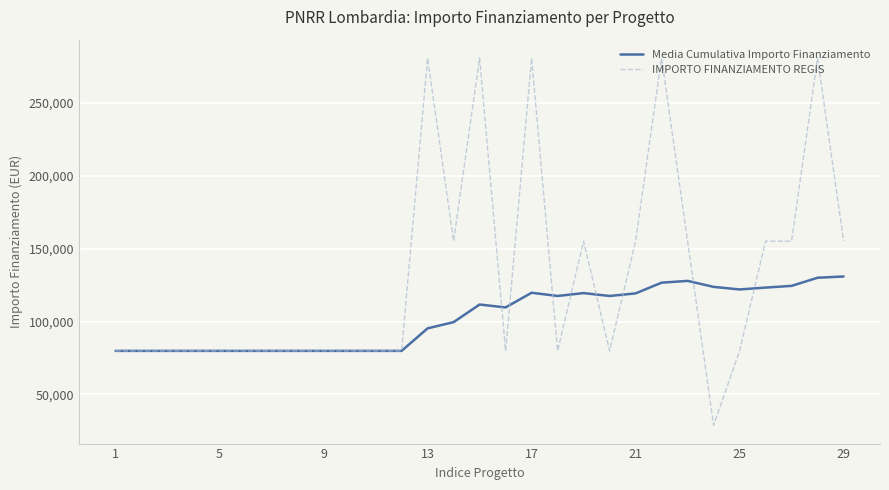

Which series has the widest spread of values?

IMPORTO FINANZIAMENTO REGIS